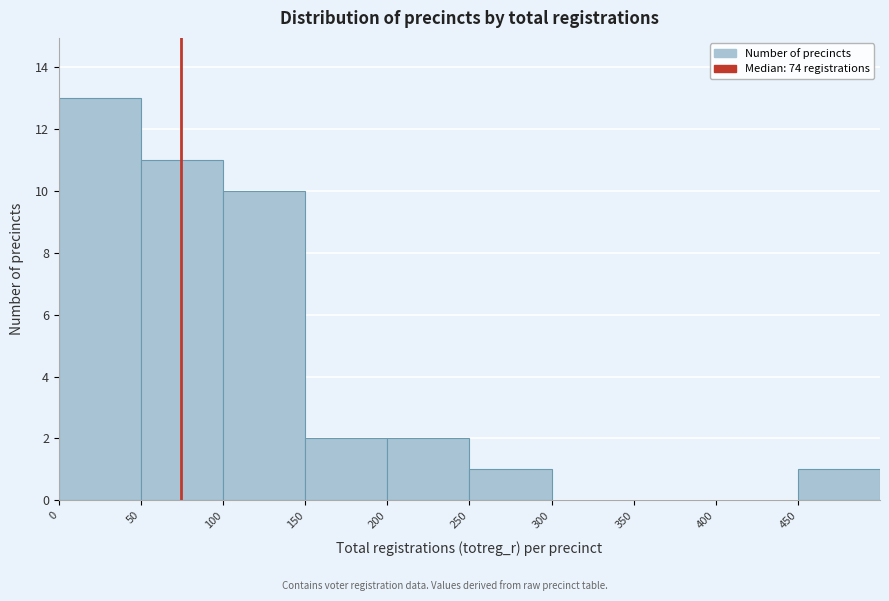

Reading left to right, transcribe this chart: for each bar, give the range it covers on the x-axis and its height. The values are not printed on the chart, so give them approximately, as read against the axis.

0 to 50: 13
50 to 100: 11
100 to 150: 10
150 to 200: 2
200 to 250: 2
250 to 300: 1
300 to 350: 0
350 to 400: 0
400 to 450: 0
450 to 500: 1